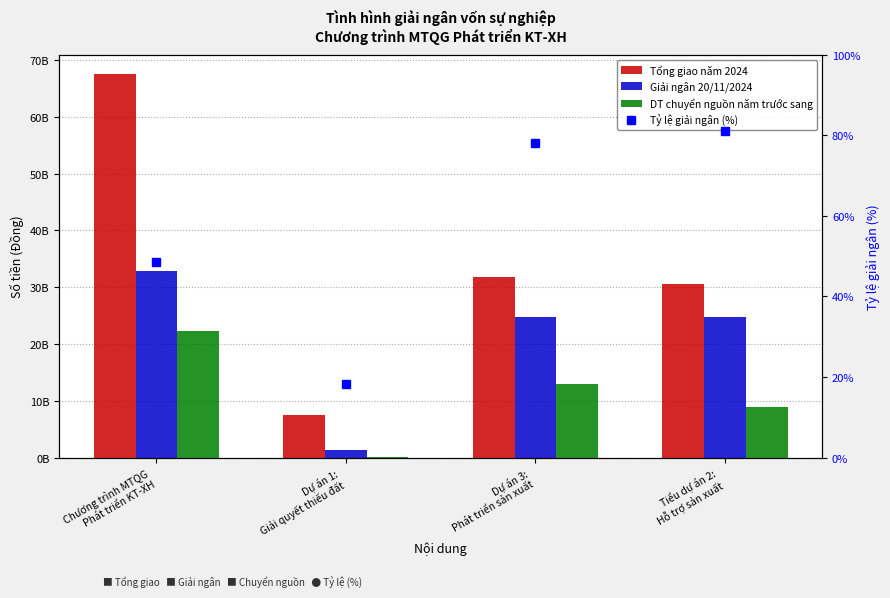

What is the difference between the second highest and minimum values in the Giải ngân 20/11/2024 series?

23460645386.0